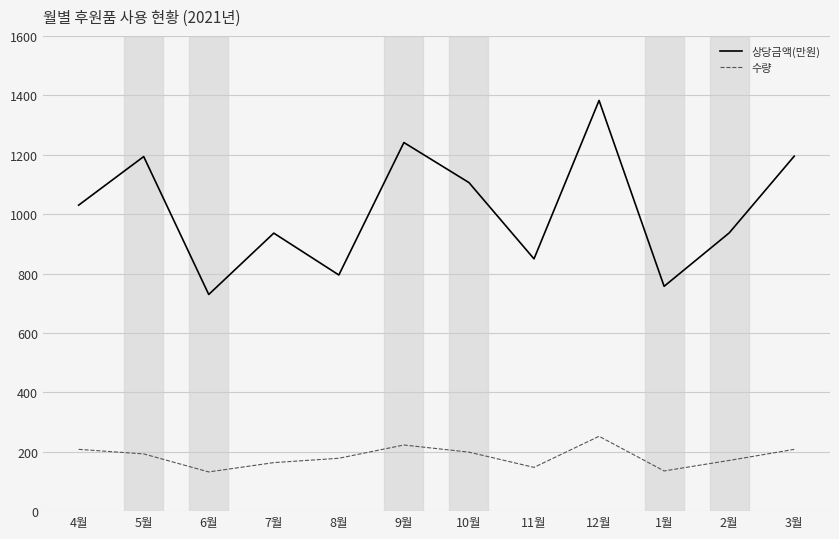

The value of 상당금액(만원) at 7월 is 936.0. True or false?

True